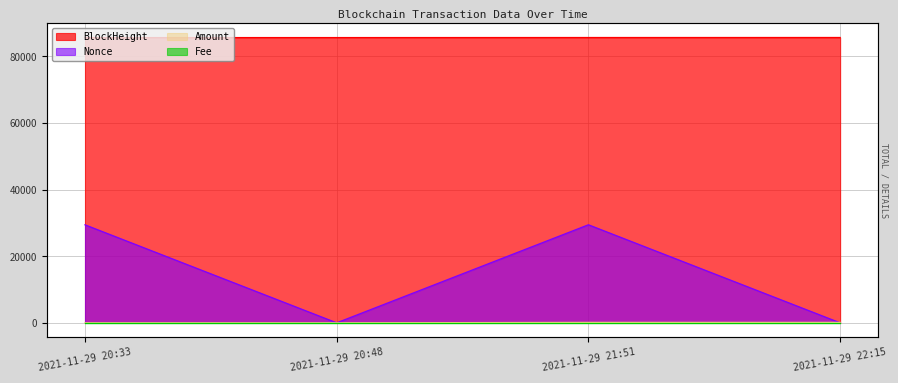

At which label is Amount closest to 67?

2021-11-29 20:33